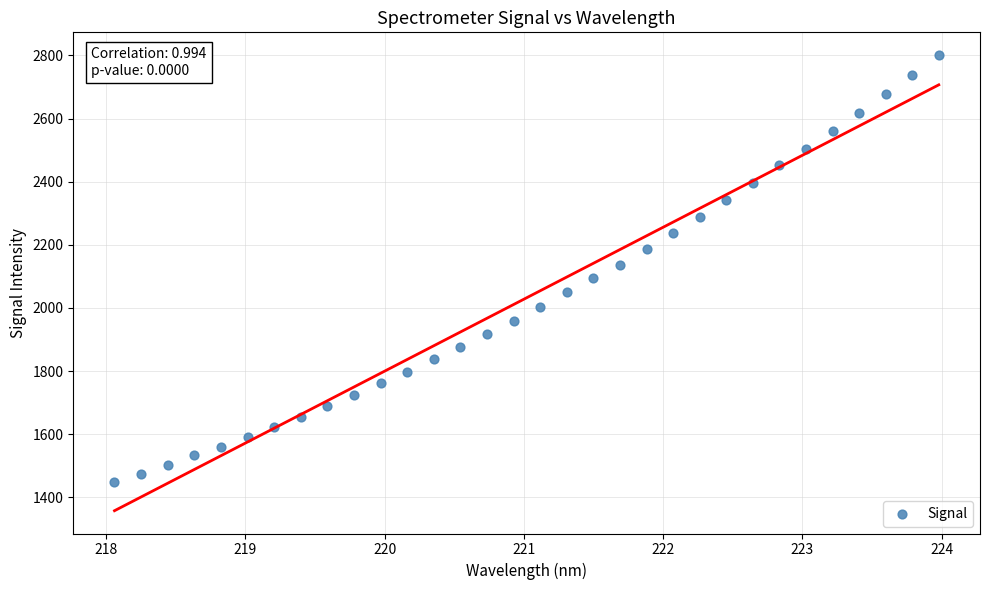

What is the range of Y values (max minus min)?

1354.2